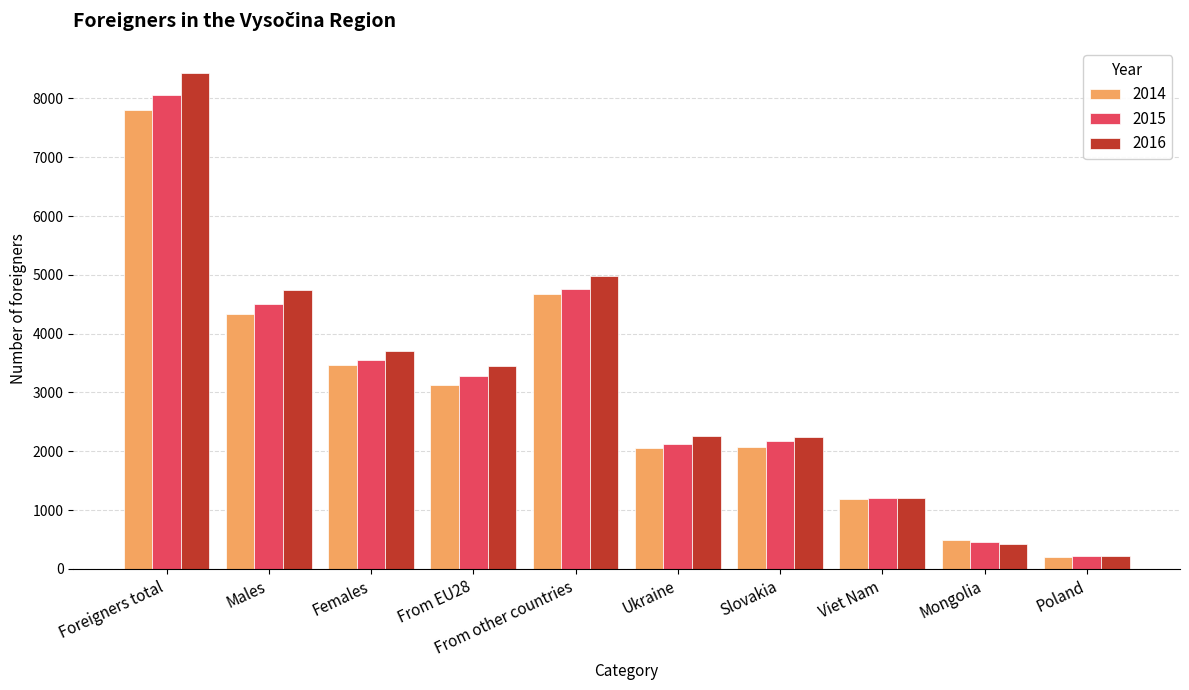

How many series are shown in this chart?

3